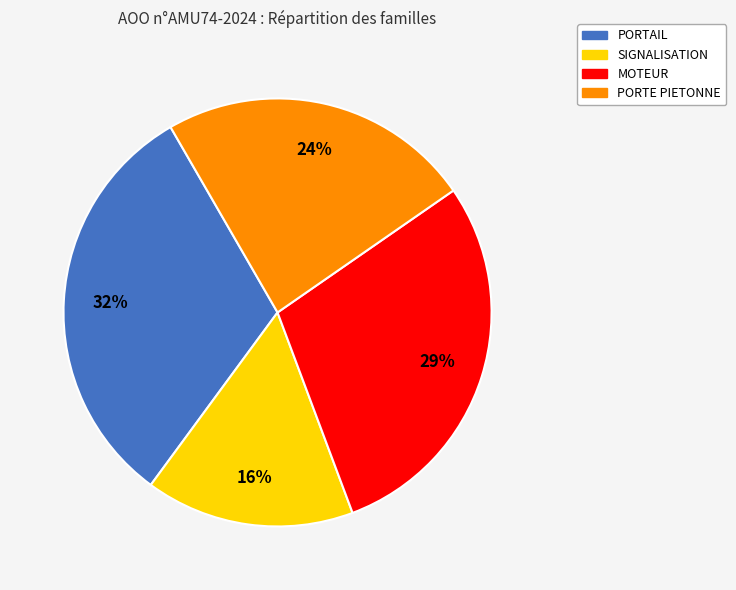

To the nearest percent, what is the difference between the largest and smallest slice percentages?

16%